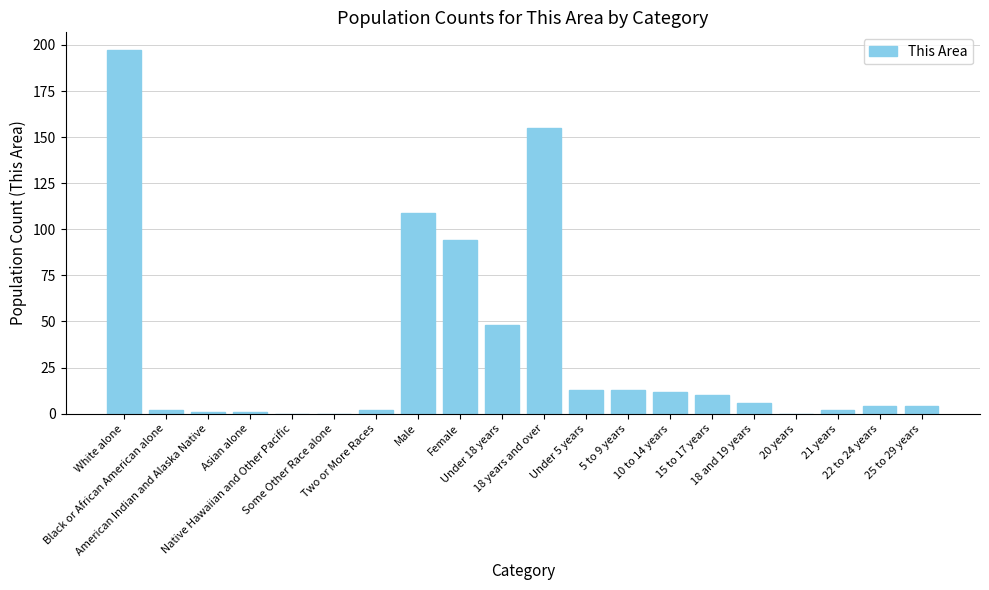

What is the greatest value displayed?

197